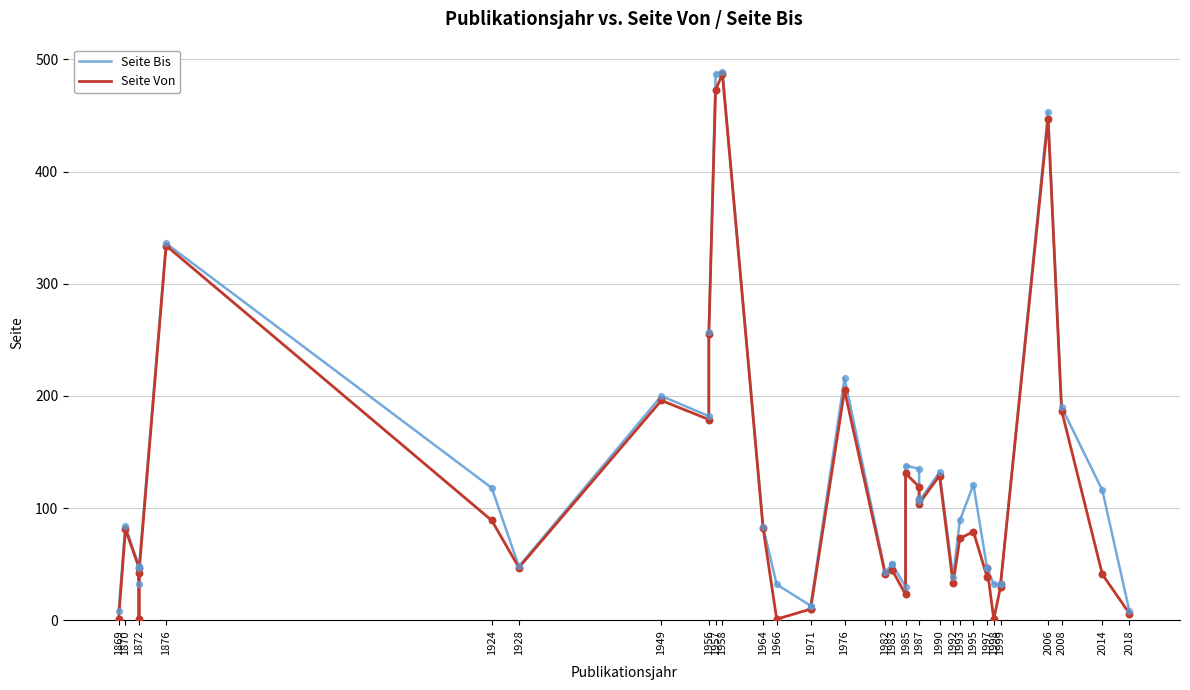

Which series reaches the maximum Y coordinate?

Seite Bis